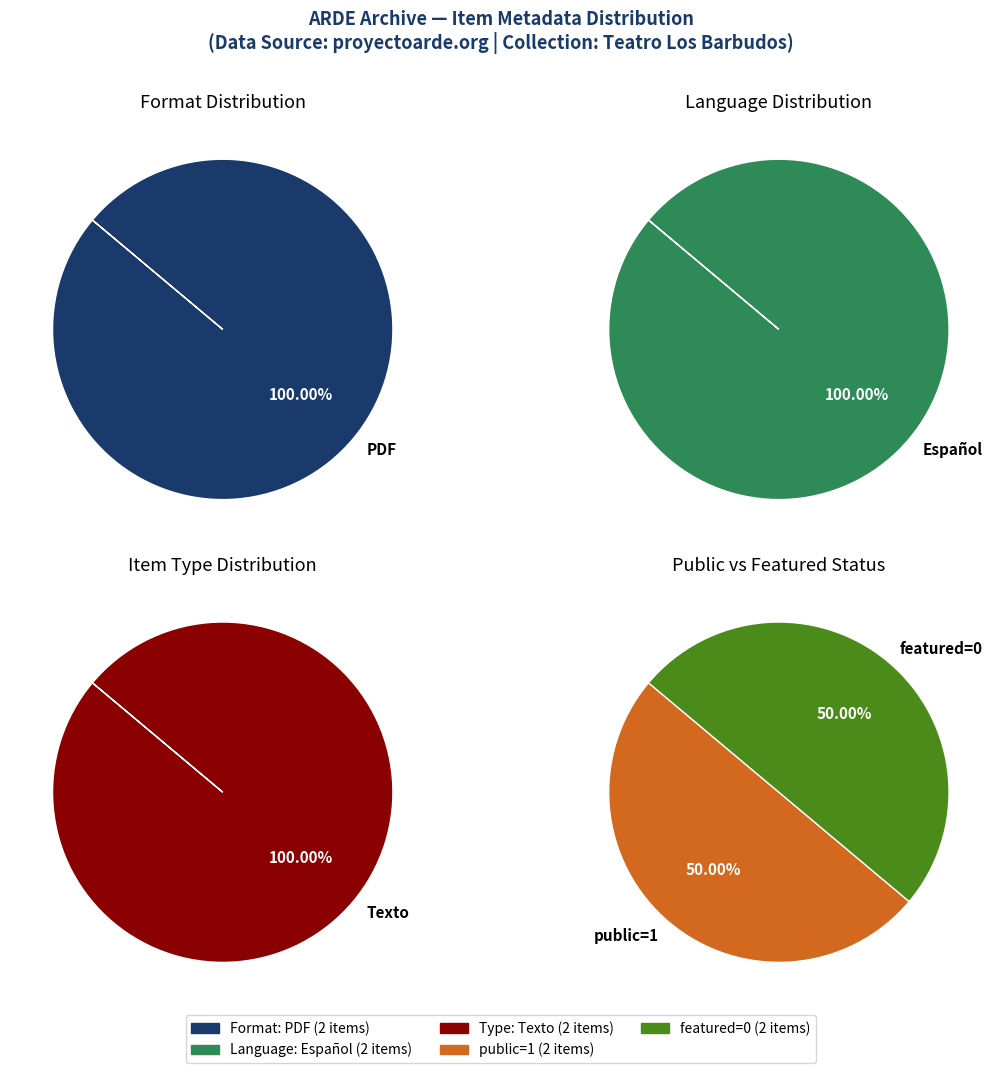

Rank the series by their maximum value, from highest to lowest.

public, featured